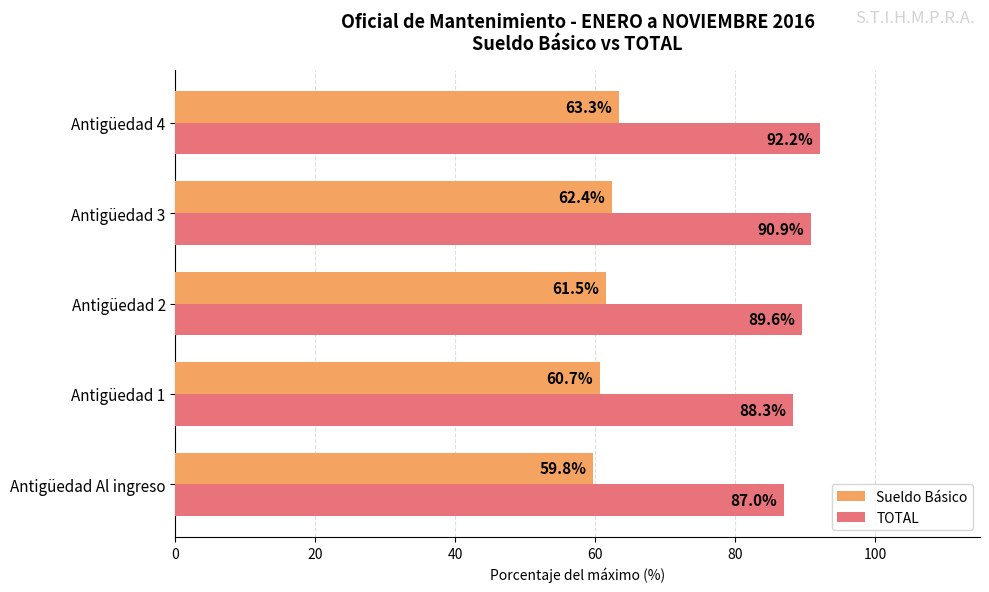

Which series has the largest range (max minus min)?

TOTAL